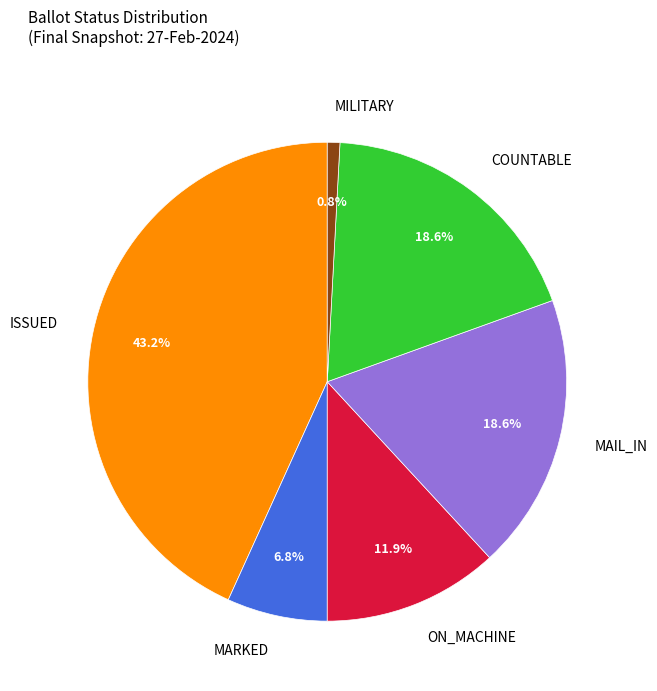

Does any single category account for the majority?

No